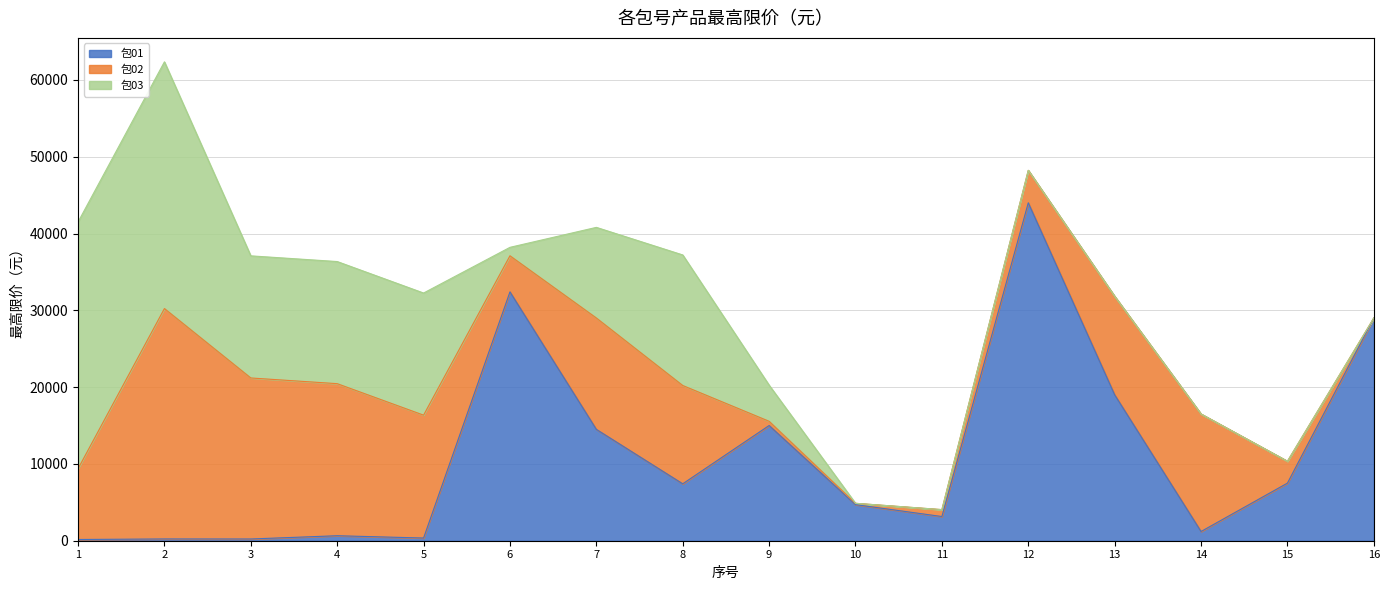

The 包03 series shows 15900.0 at 4. True or false?

True